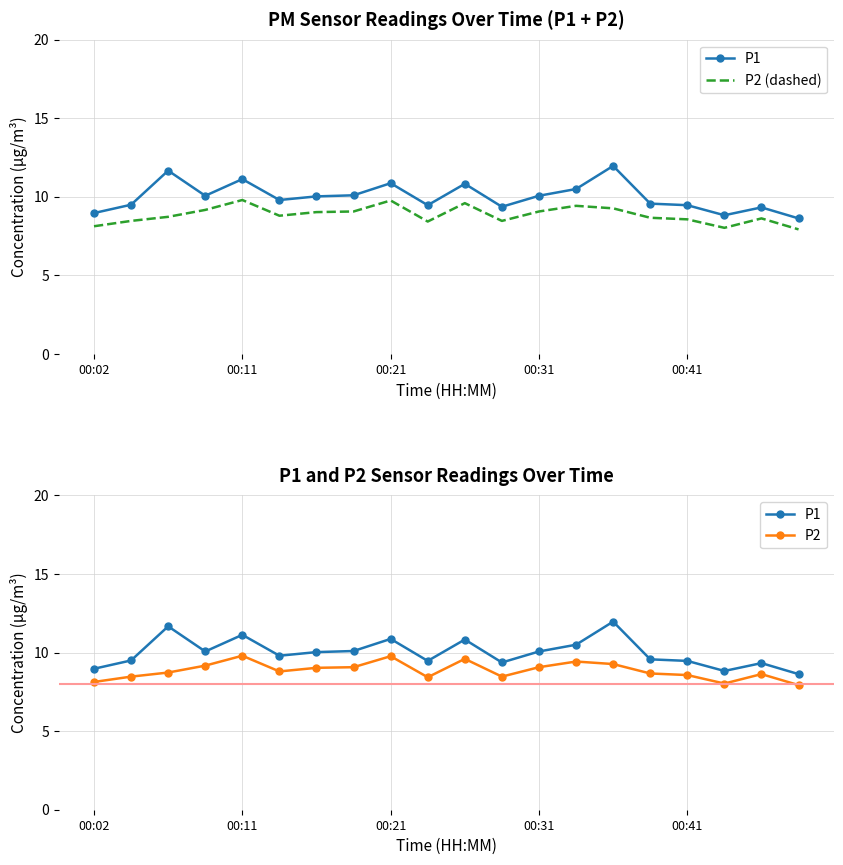

How many categories are shown in the chart?

20